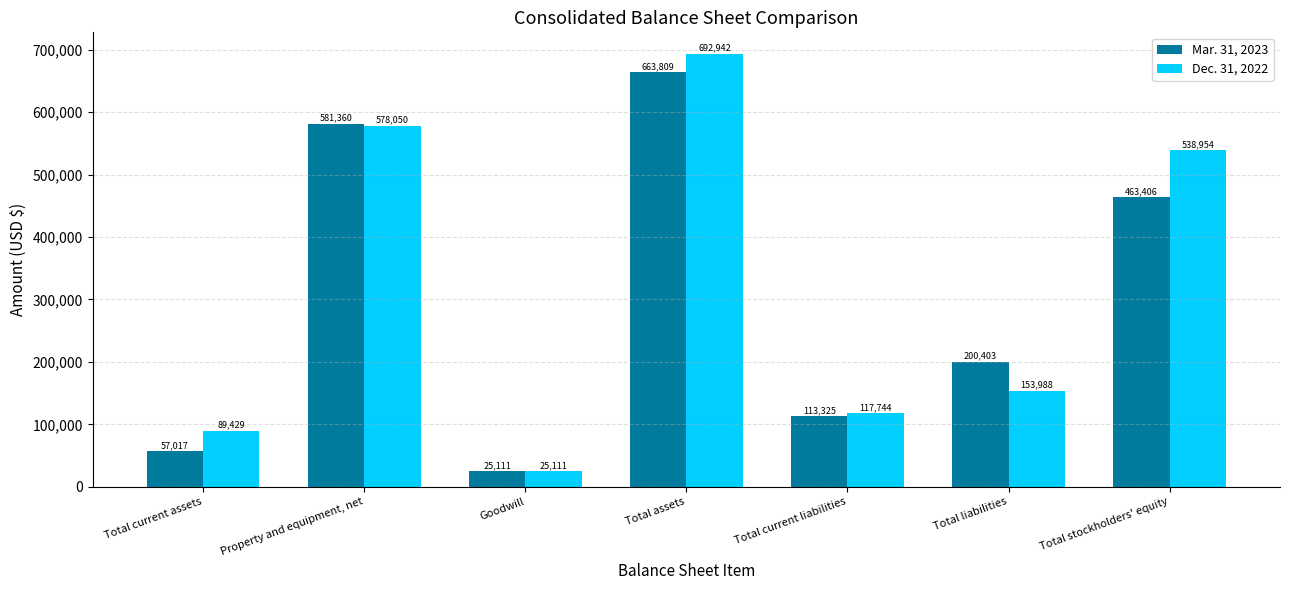

Reading left to right, what are all the values shown in this chart?

Mar. 31, 2023: Total current assets=57017	Property and equipment, net=581360	Goodwill=25111	Total assets=663809	Total current liabilities=113325	Total liabilities=200403	Total stockholders' equity=463406
Dec. 31, 2022: Total current assets=89429	Property and equipment, net=578050	Goodwill=25111	Total assets=692942	Total current liabilities=117744	Total liabilities=153988	Total stockholders' equity=538954